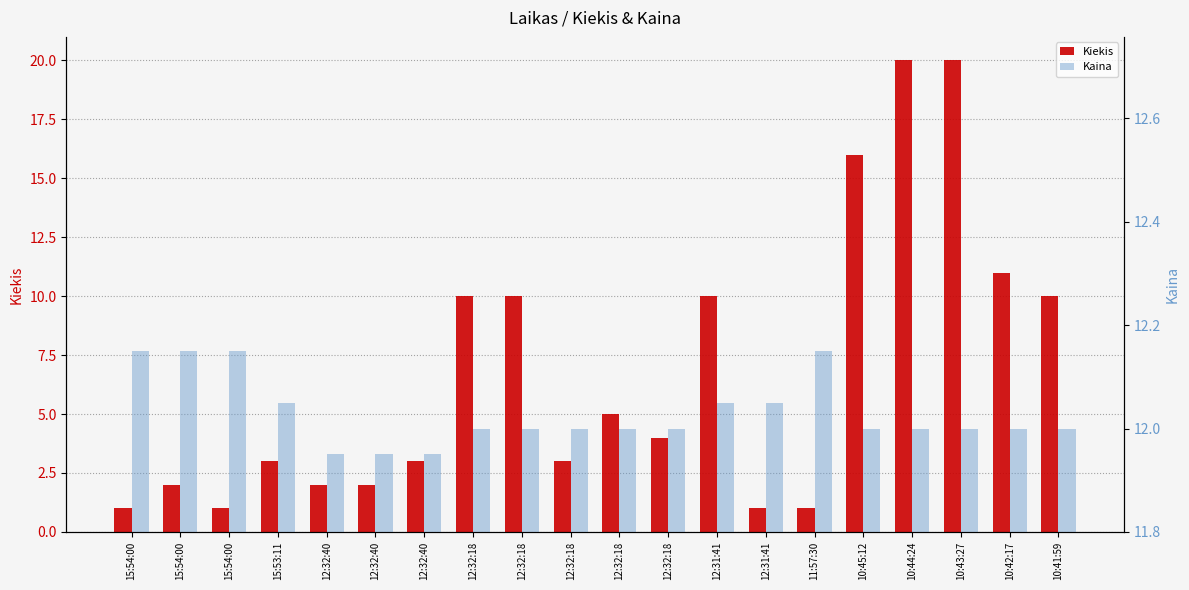

What are all the series names shown in the legend?

Kiekis, Kaina